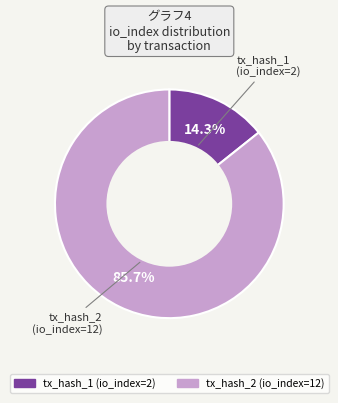

Which slice is the smallest?

tx_hash_1 (io_index=2)